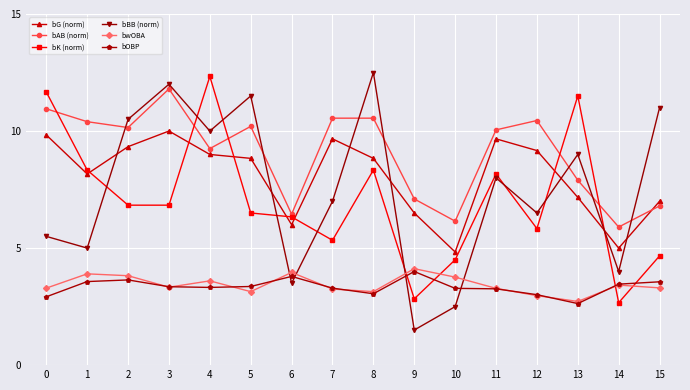

Which series ends up on top after the final intersection of bOBP and bBB (norm)?

bBB (norm)